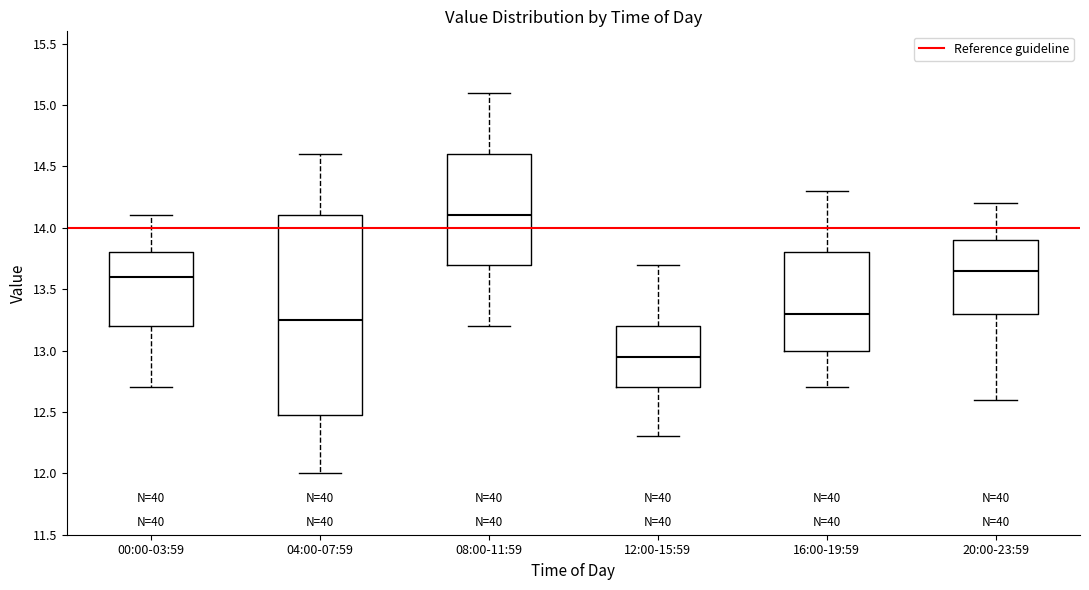

Comparing the boxes themselves (not the whiskers), which one is the tallest?

04:00-07:59